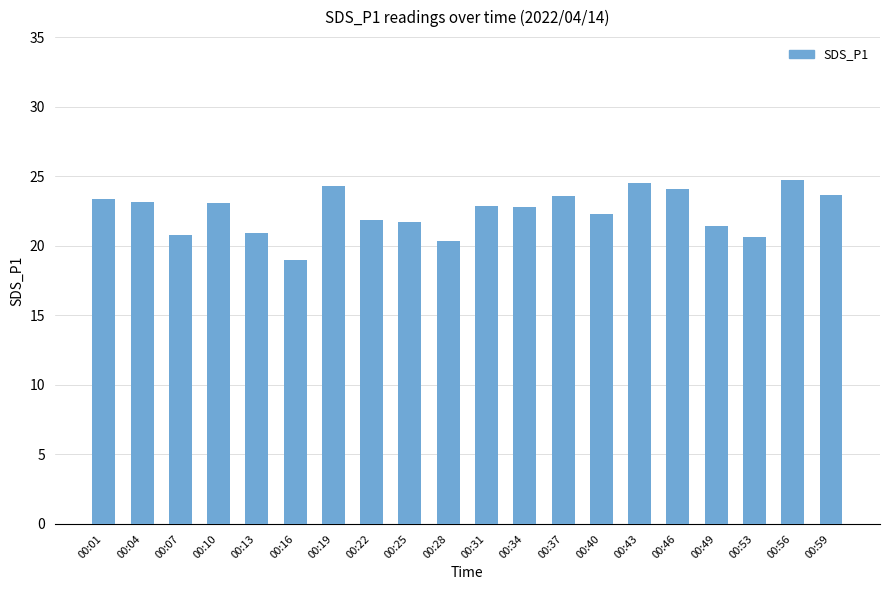

Is it true that the value at 00:07 is 20.8?

True